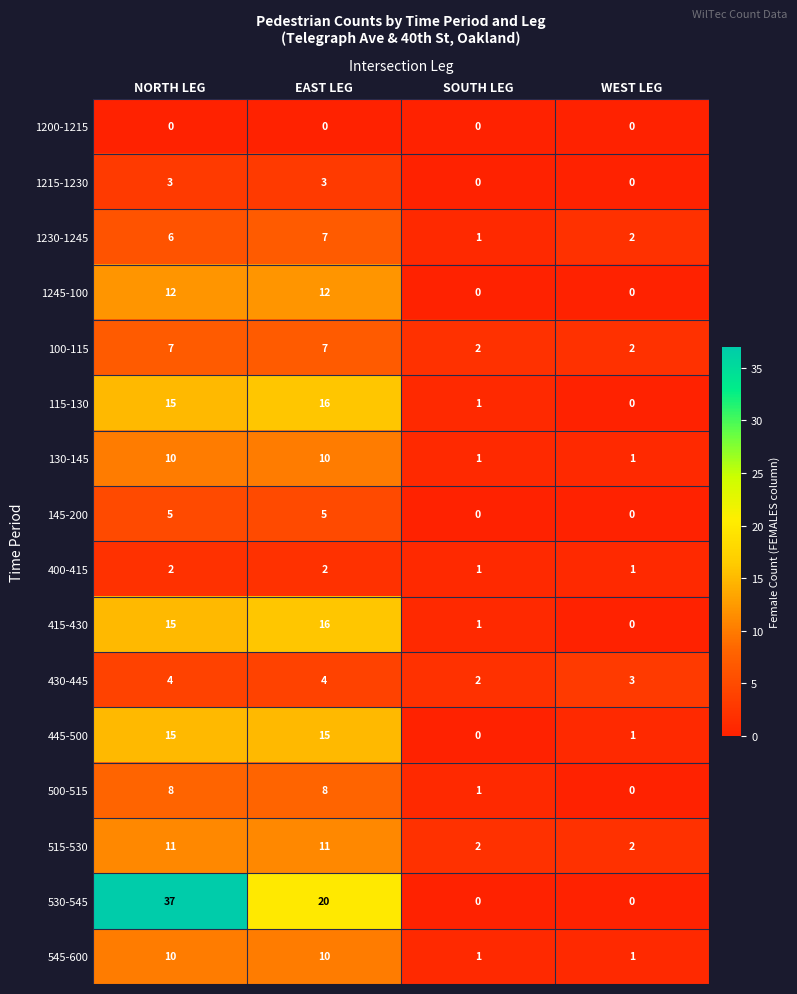

Between NORTH LEG and WEST LEG, which series saw the biggest shift?

530-545